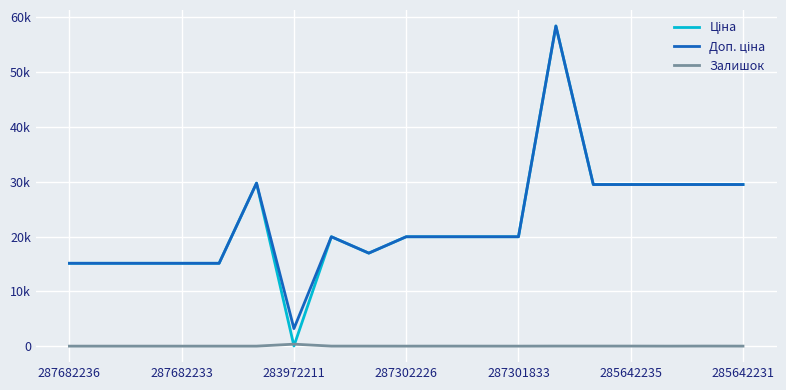

True or false: Доп. ціна and Ціна cross at least once.

False